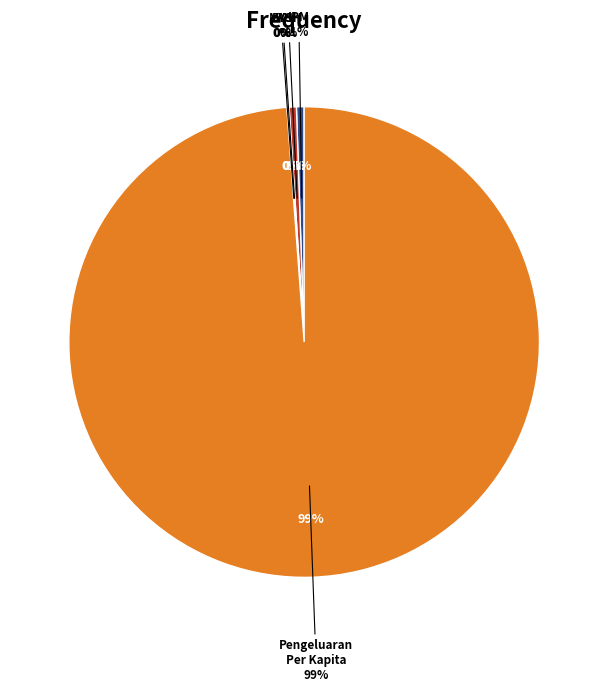

True or false: MYS (Rata-rata Lama Sekolah) accounts for 0% of the total.

True